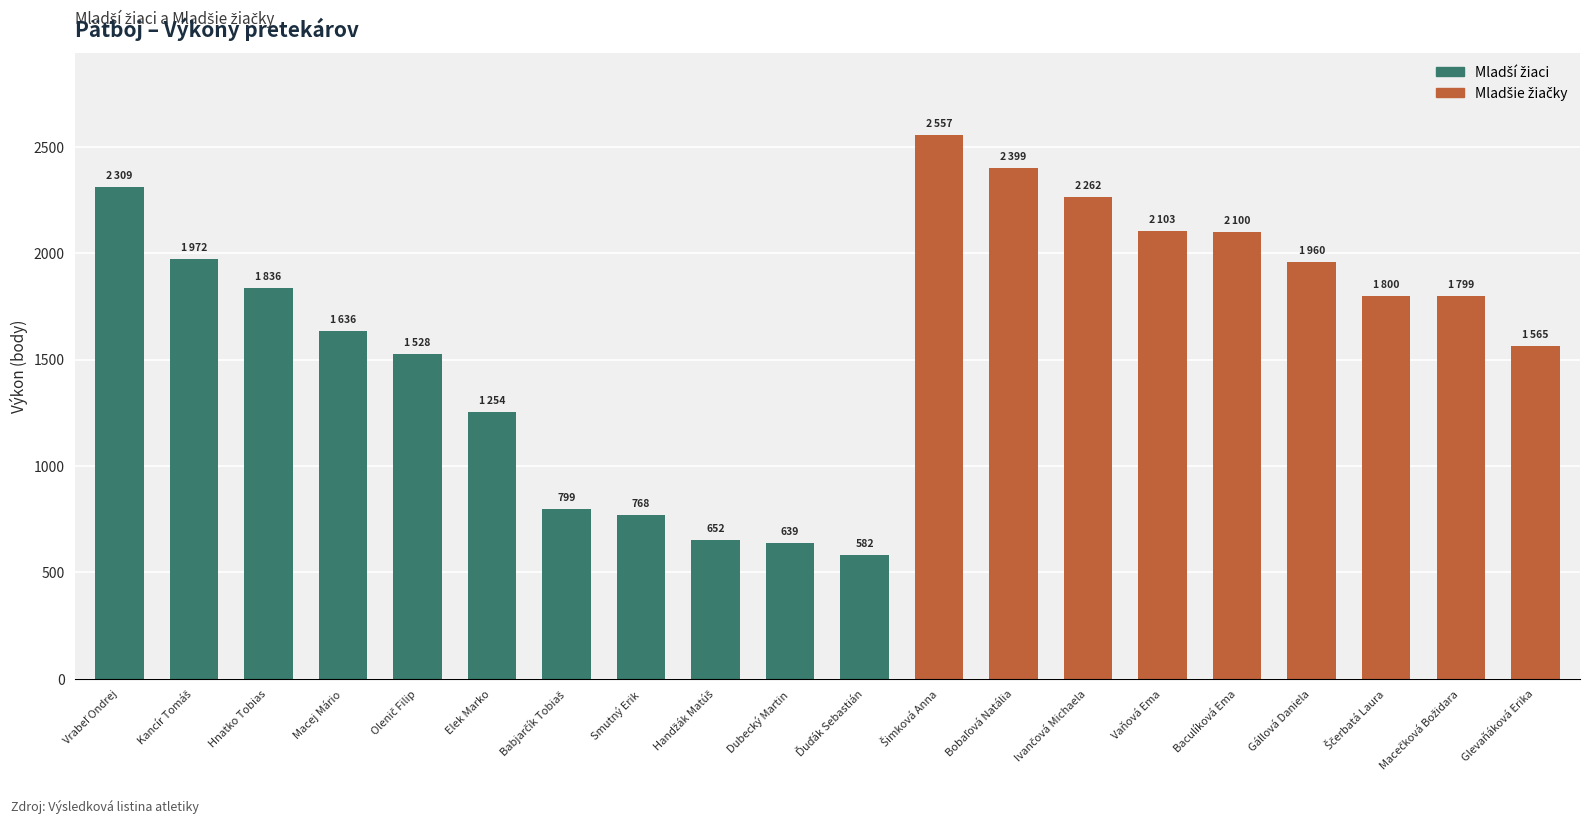

What position from the right is Hnatko Tobias?

18